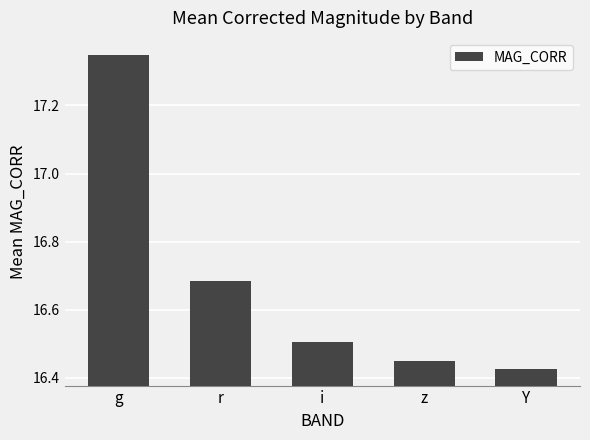

At which category does the chart reach its minimum across all series?

Y